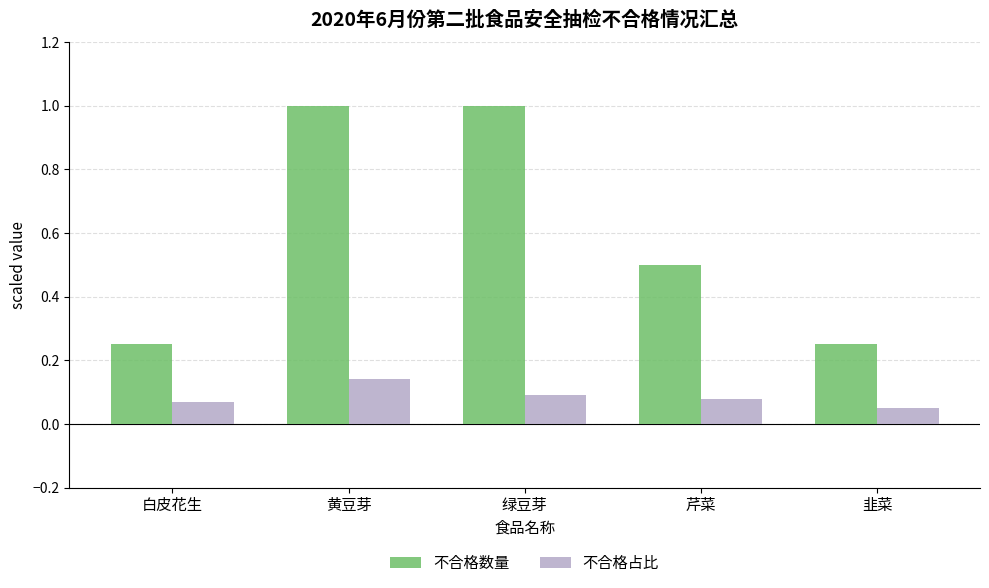

How many 不合格占比 values are between 0 and 1?

5